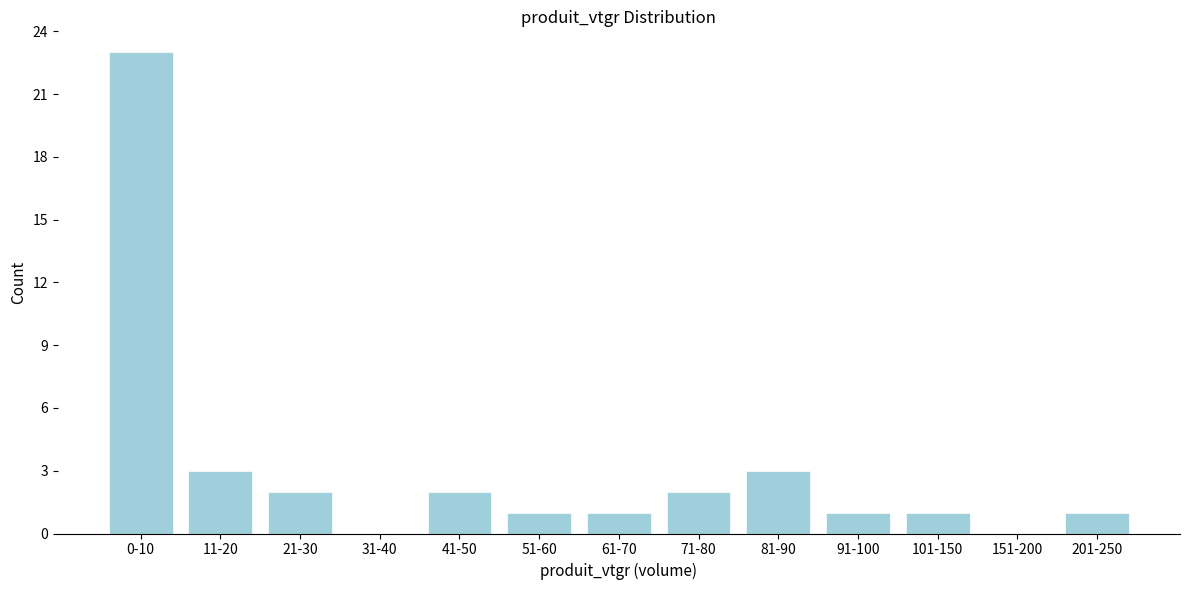

Reading left to right, list all the values displayed in this chart.

0-10=23	11-20=3	21-30=2	31-40=0	41-50=2	51-60=1	61-70=1	71-80=2	81-90=3	91-100=1	101-150=1	151-200=0	201-250=1